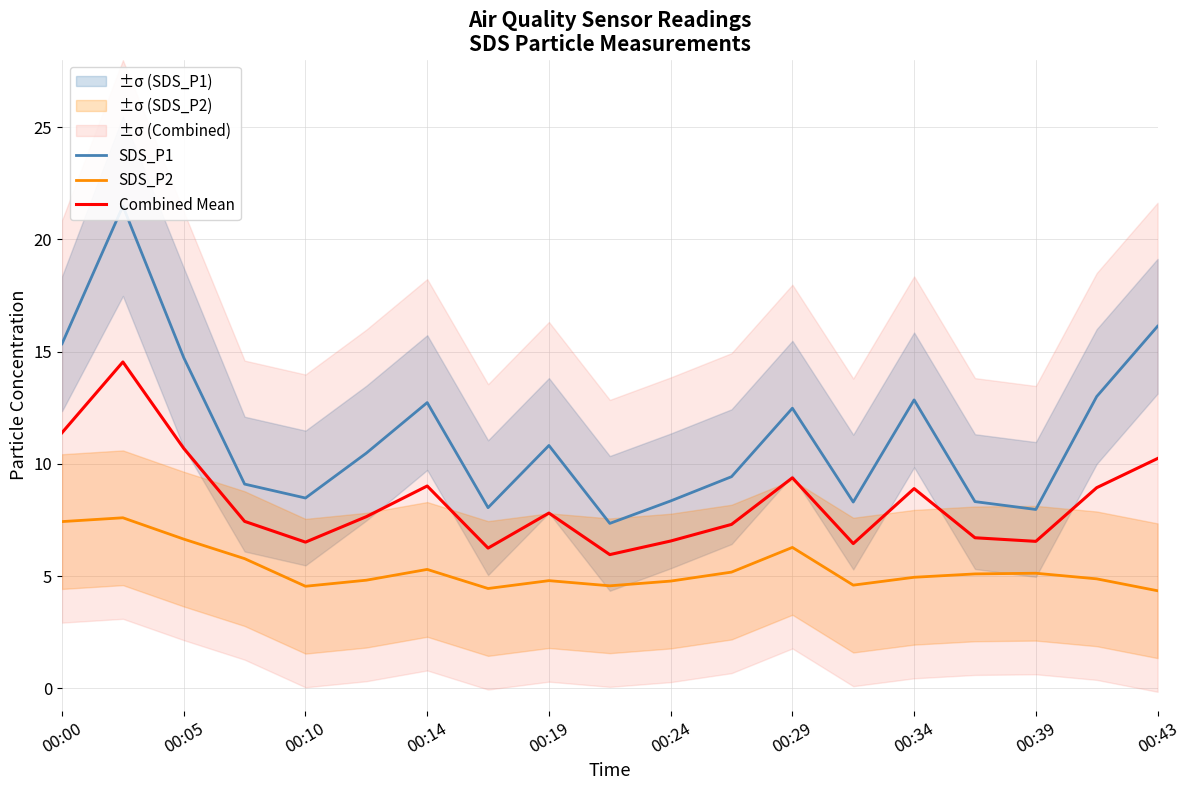

True or false: Combined Mean and SDS_P1 cross at least once.

False